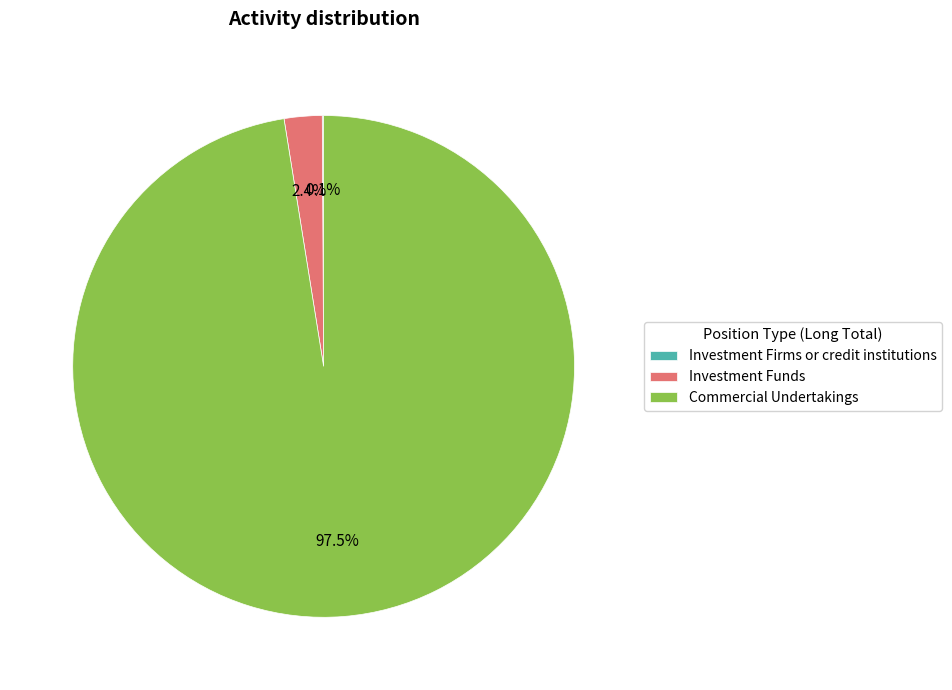

What portion of the pie excludes Commercial Undertakings?

2.5%